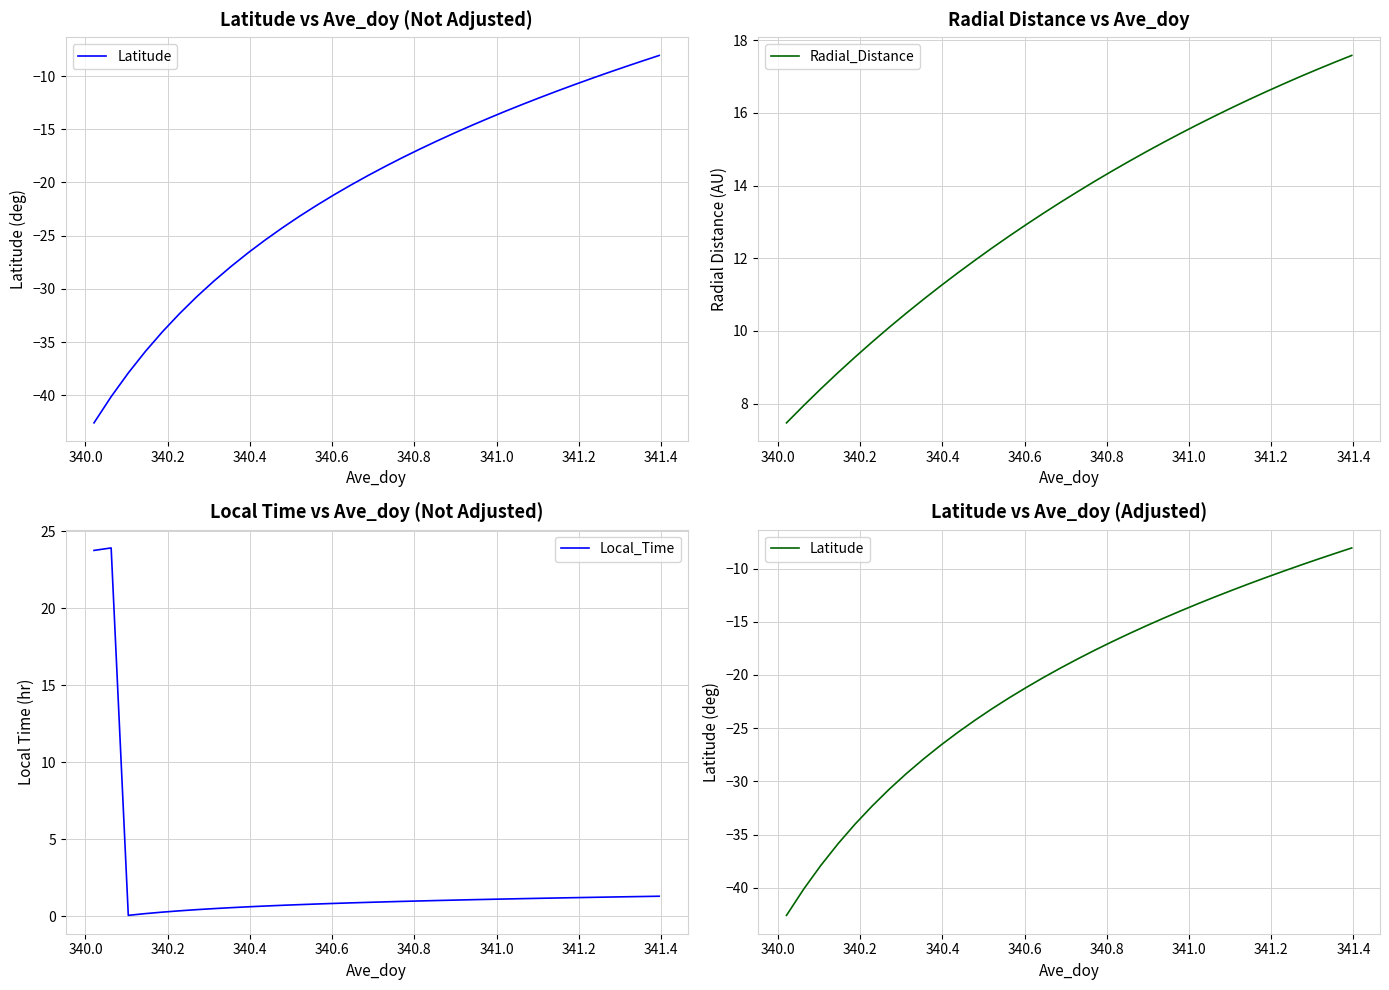

What is the minimum value for Radial_Distance?

7.5